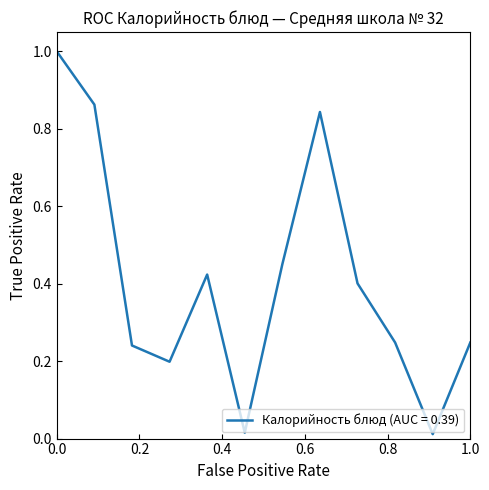

What is the difference between the maximum and minimum values?

1.0